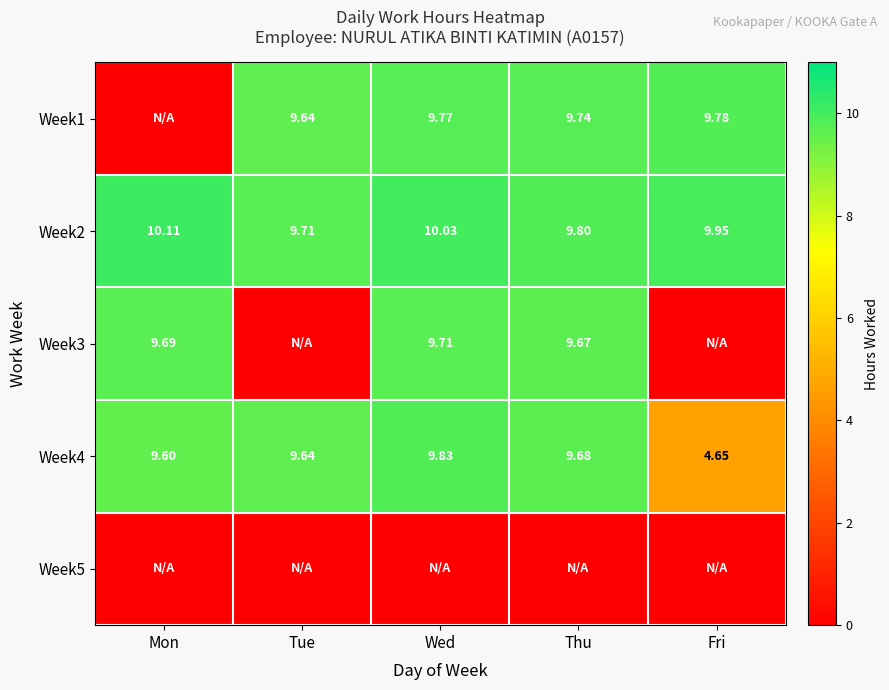

Is the value of Week1 at Tue greater than the value of Week4 at Thu?

No